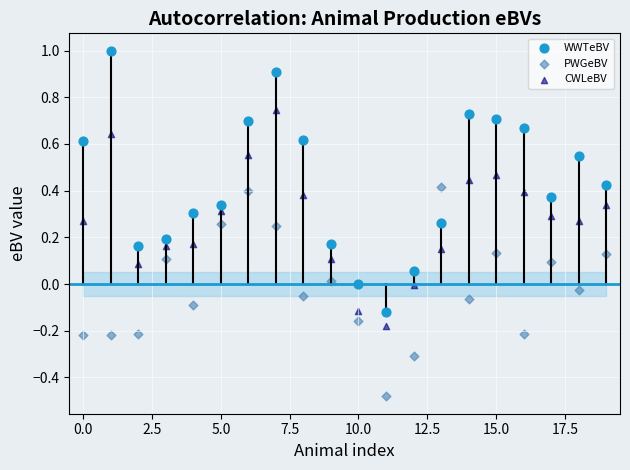

Which series contains the highest Y value?

WWTeBV